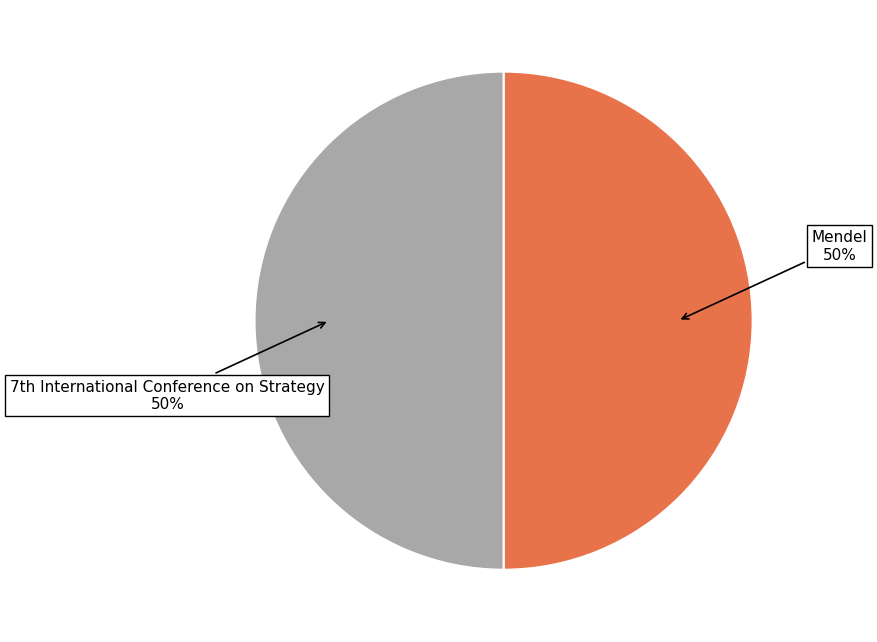

How many slices are in this pie chart?

2